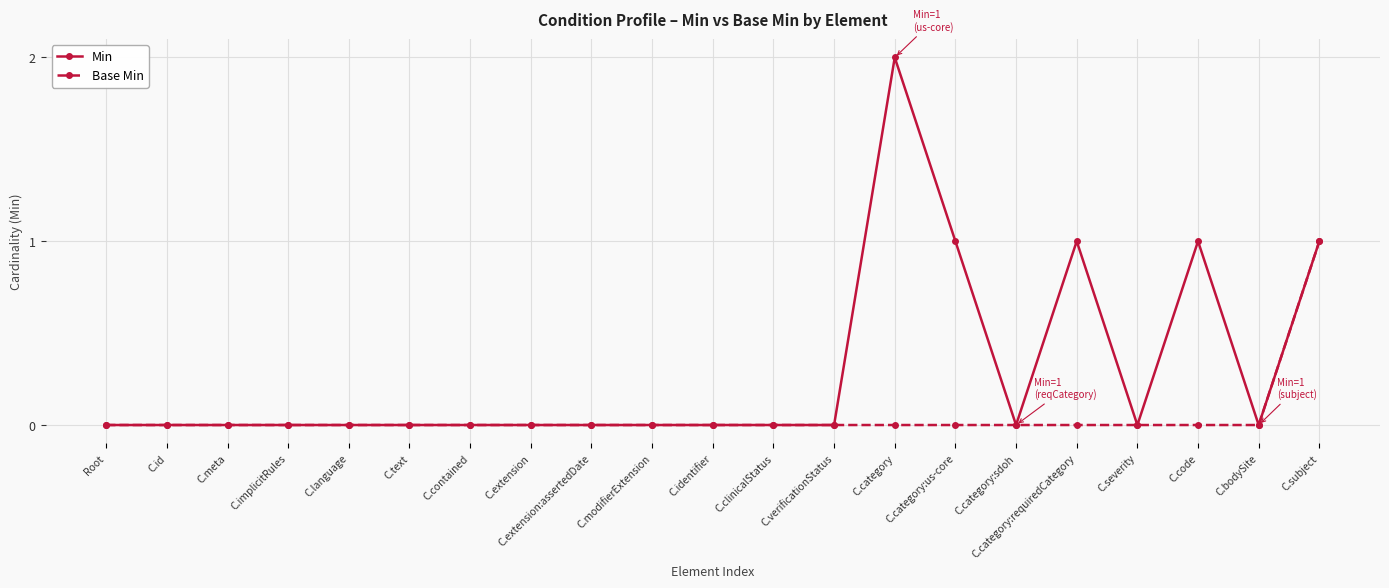

What is the maximum value for Min?

2